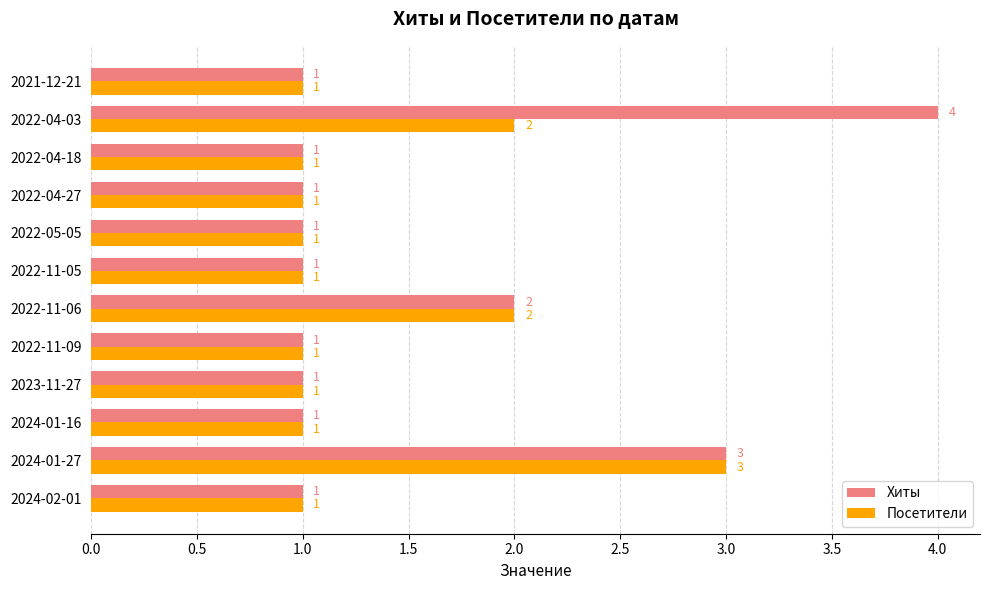

Which series has the widest spread of values?

Хиты